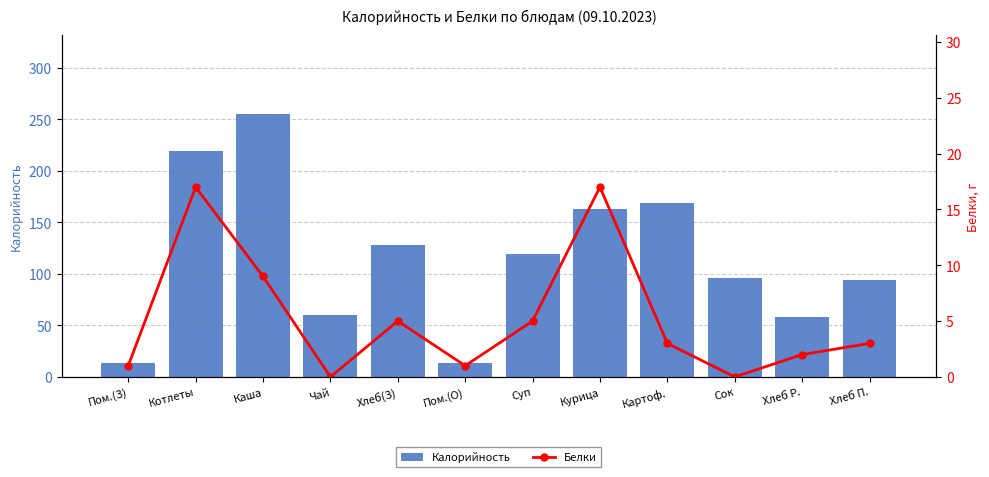

Which category has the highest value across all series?

Каша